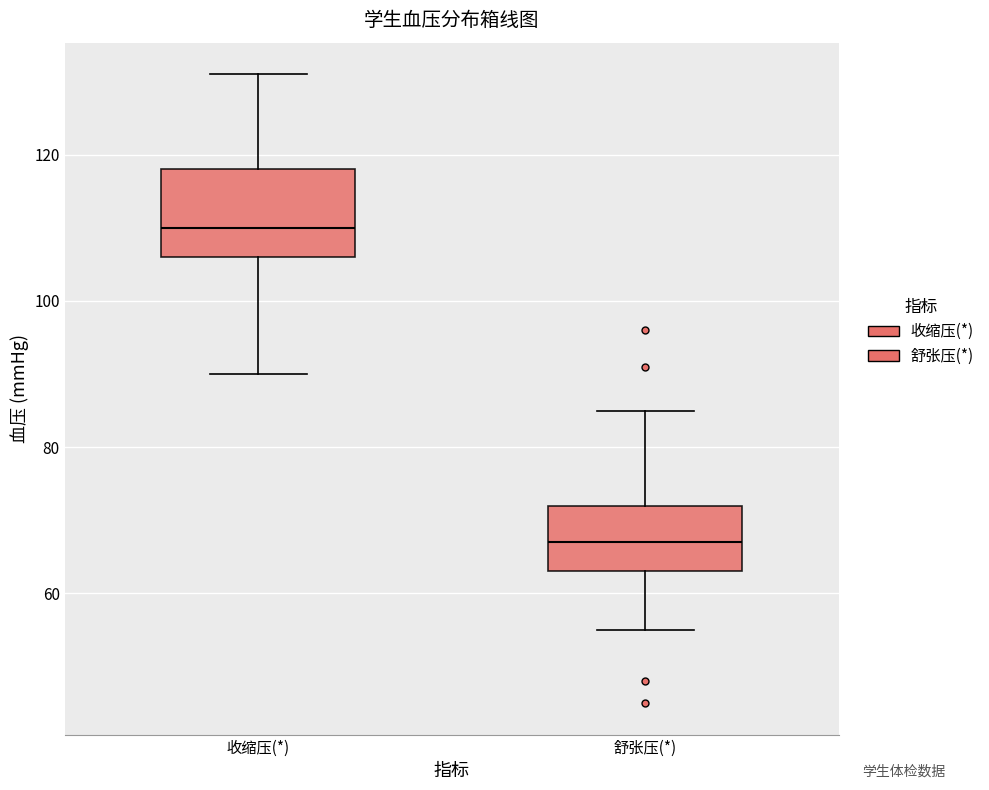

Which box's median line is the lowest?

舒张压(*)